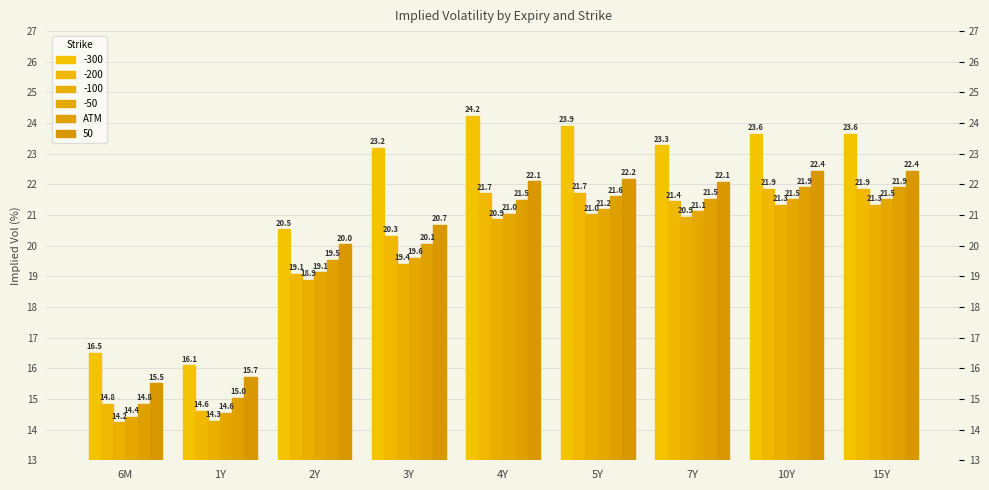

Does the chart contain stacked bars?

No